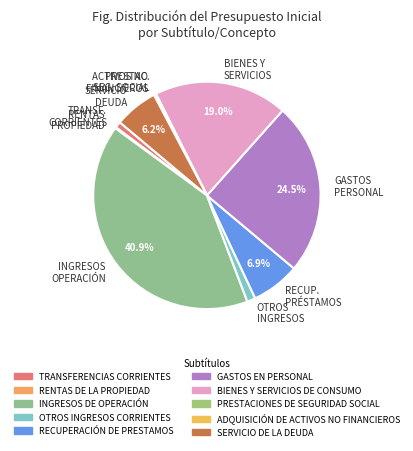

Is RECUPERACIÓN DE PRESTAMOS the majority of the pie?

No